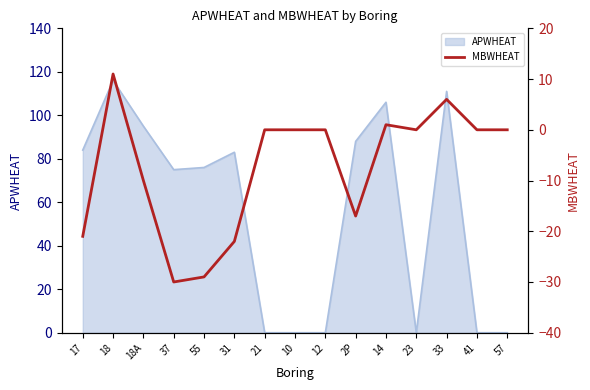

True or false: APWHEAT has a value of 83 at 31.

True